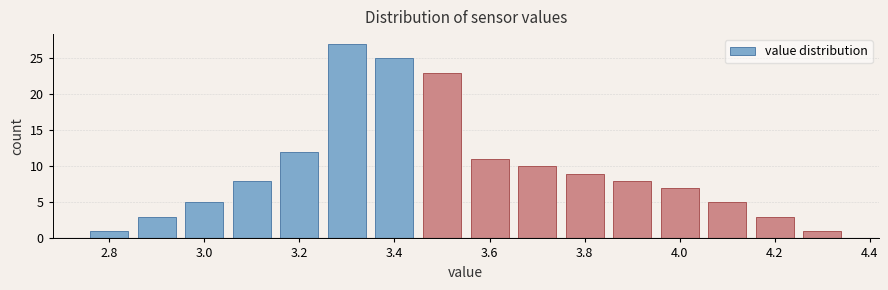

Reading left to right, transcribe this chart: for each bar, give the range it covers on the x-axis and its height. Neither the bar edges nor the heights are printed on the chart, so give them approximately, as read against the axes.

2.75 to 2.85: 1
2.85 to 2.95: 3
2.95 to 3.05: 5
3.05 to 3.15: 8
3.15 to 3.25: 12
3.25 to 3.35: 27
3.35 to 3.45: 25
3.45 to 3.55: 23
3.55 to 3.65: 11
3.65 to 3.75: 10
3.75 to 3.85: 9
3.85 to 3.95: 8
3.95 to 4.05: 7
4.05 to 4.15: 5
4.15 to 4.25: 3
4.25 to 4.35: 1